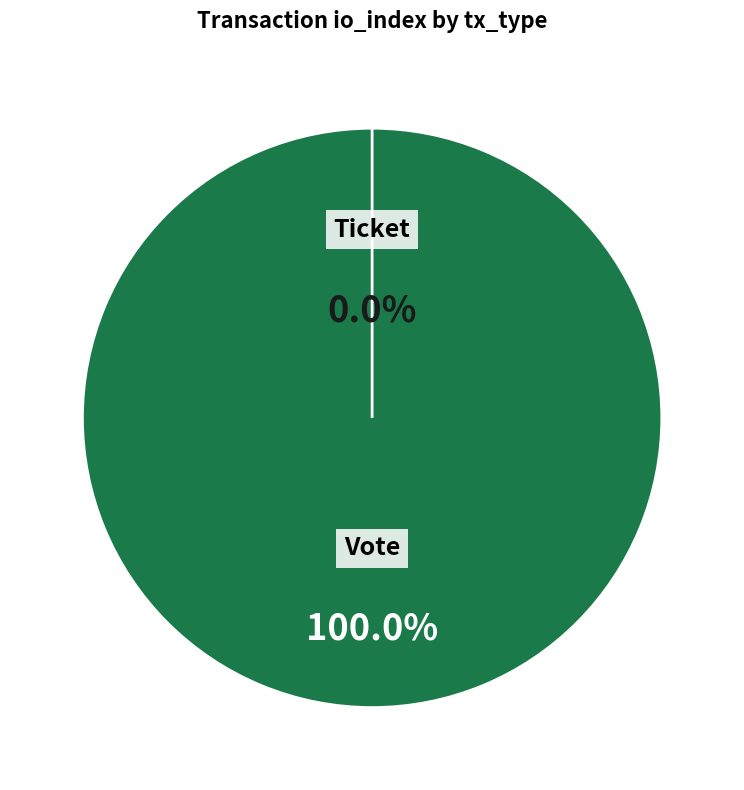

Rank the categories by value from lowest to highest.

Ticket, Vote